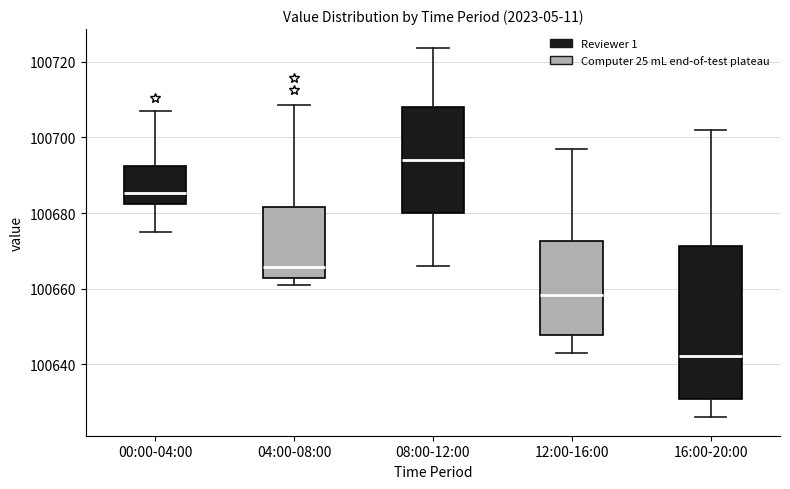

Reading left to right, transcribe this box plot: for each box, give where its median line is, the range the box spans, and where its two whiskers end, as read against the y-axis. The values are not printed on the chart, so give them approximately, as read against the axis.

00:00-04:00: median 100686, box 100682 to 100692, whiskers 100674 to 100706
04:00-08:00: median 100666, box 100662 to 100682, whiskers 100662 (just below the box's lower edge) to 100708
08:00-12:00: median 100694, box 100680 to 100708, whiskers 100666 to 100724
12:00-16:00: median 100658, box 100648 to 100672, whiskers 100644 to 100698
16:00-20:00: median 100642, box 100630 to 100672, whiskers 100626 to 100702